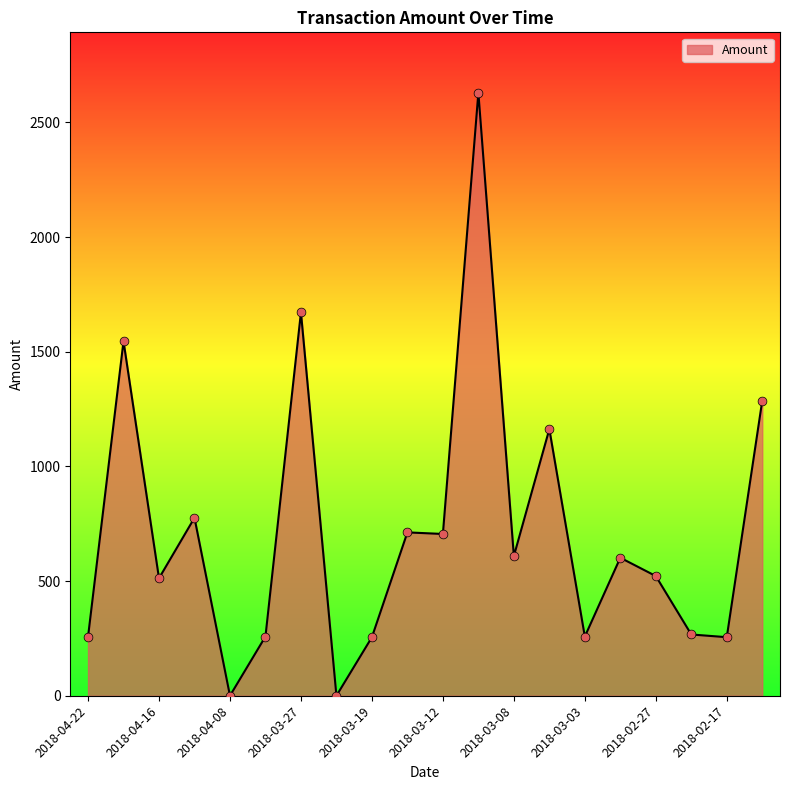

What is the greatest value displayed?

2630.0